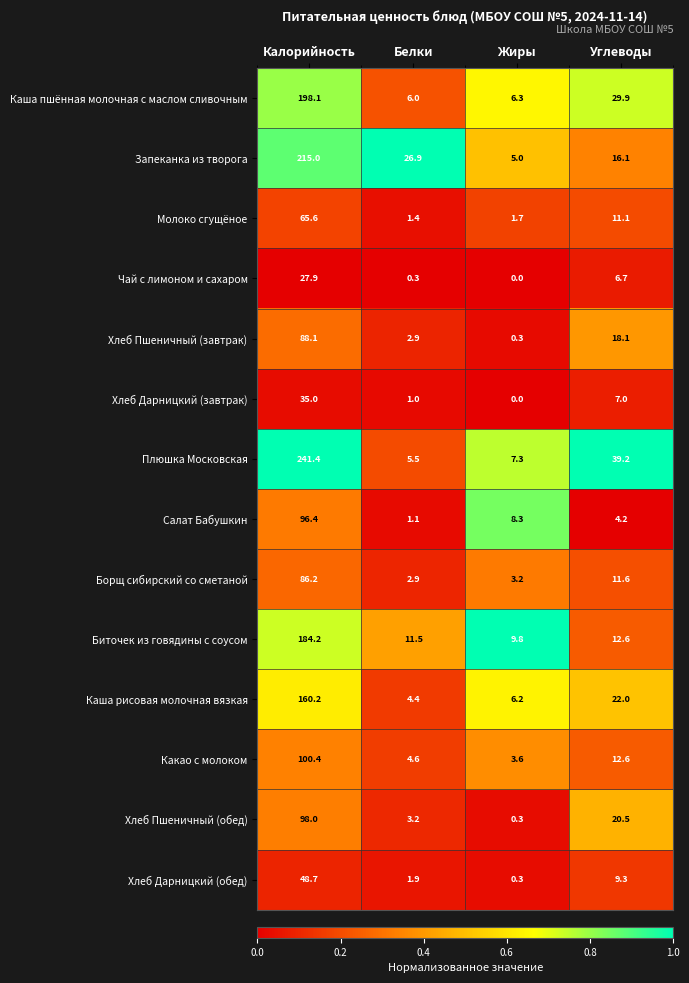

What is the maximum value shown in the chart?

241.4